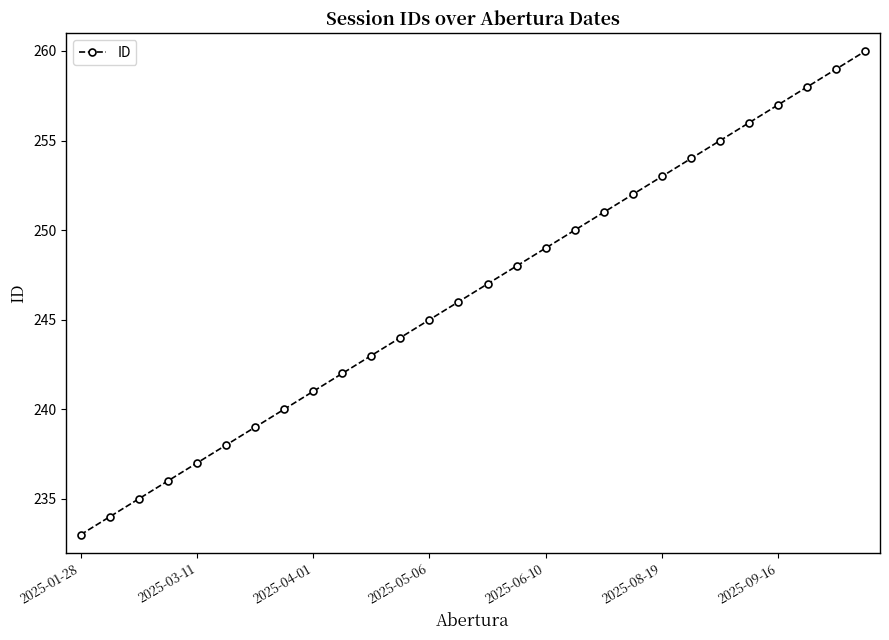

What is the minimum value shown in the chart?

233